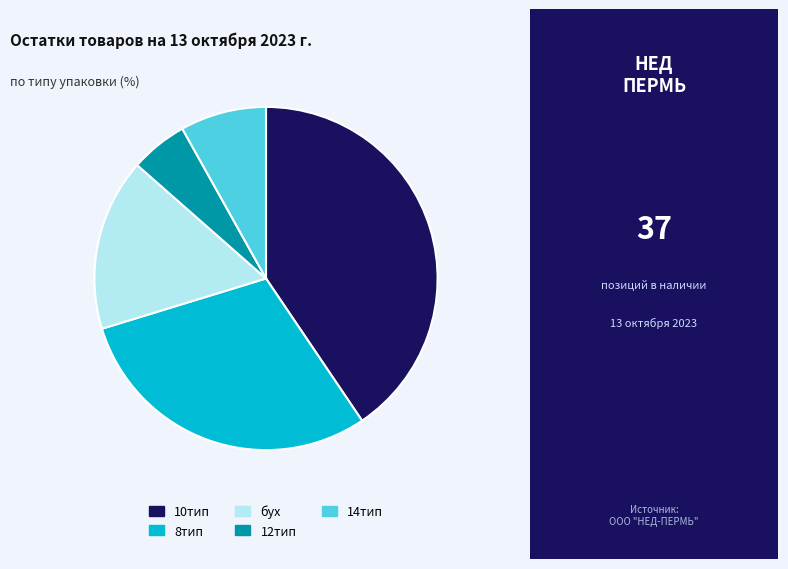

Is it true that 14тип is 15% of the pie?

False